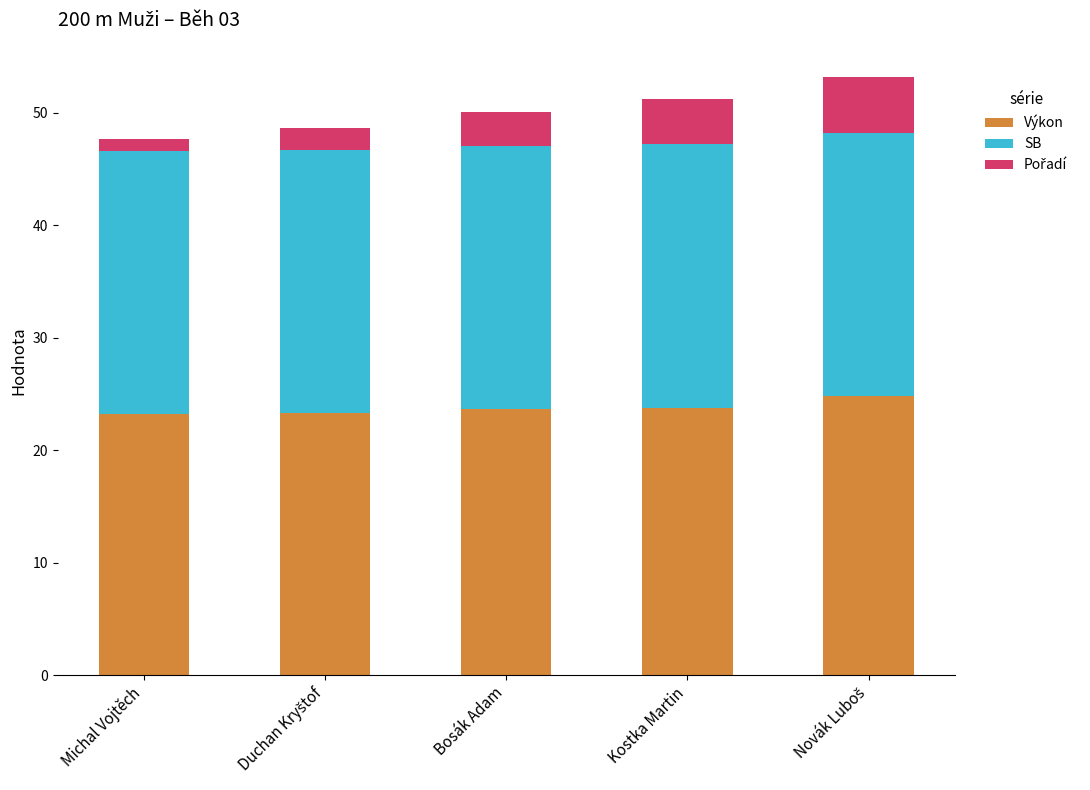

The Výkon series shows 23.2 at Michal Vojtěch. True or false?

True